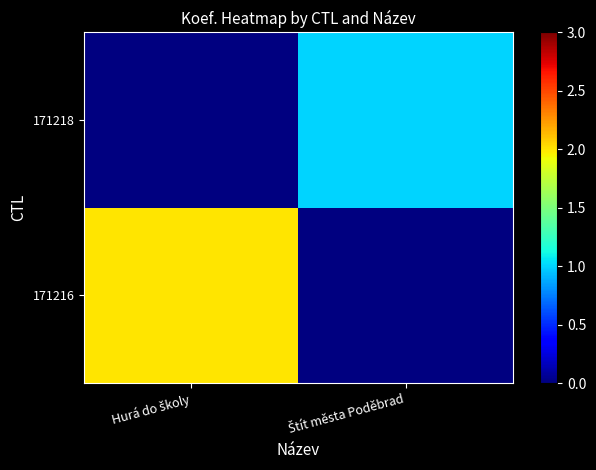

The 171216 series shows 0.5 at Hurá do školy. True or false?

False